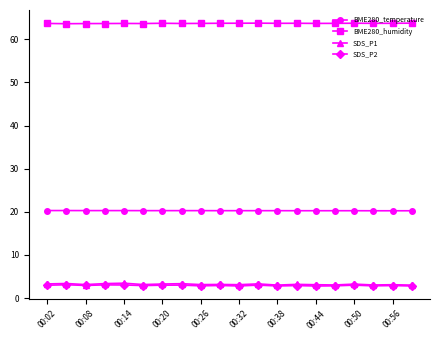

What is the highest value of the BME280_temperature series?

20.3